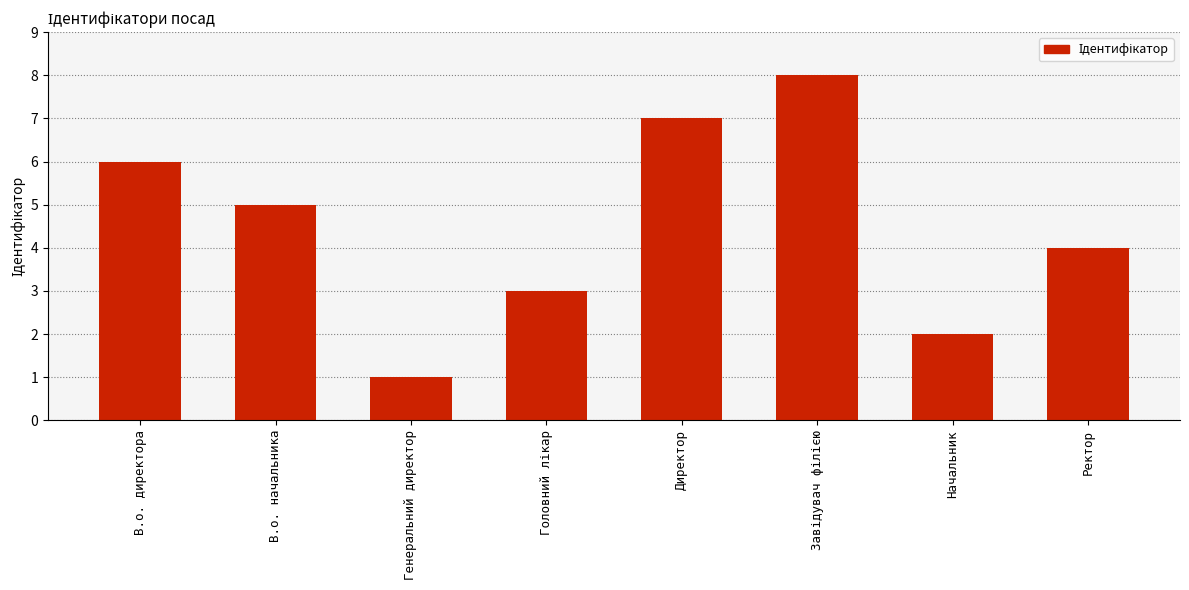

Count the number of categories in the chart.

8